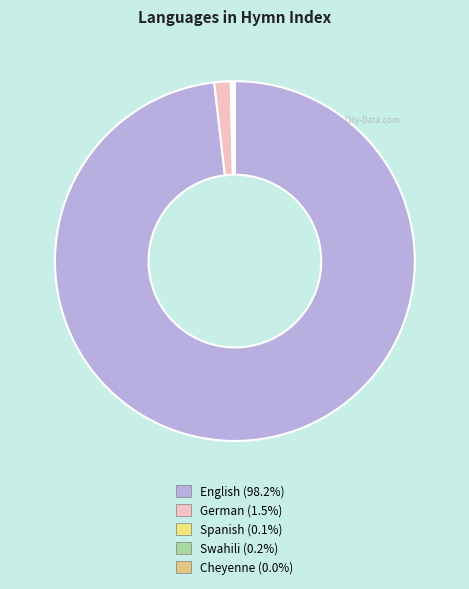

Which slice is the smallest?

Cheyenne